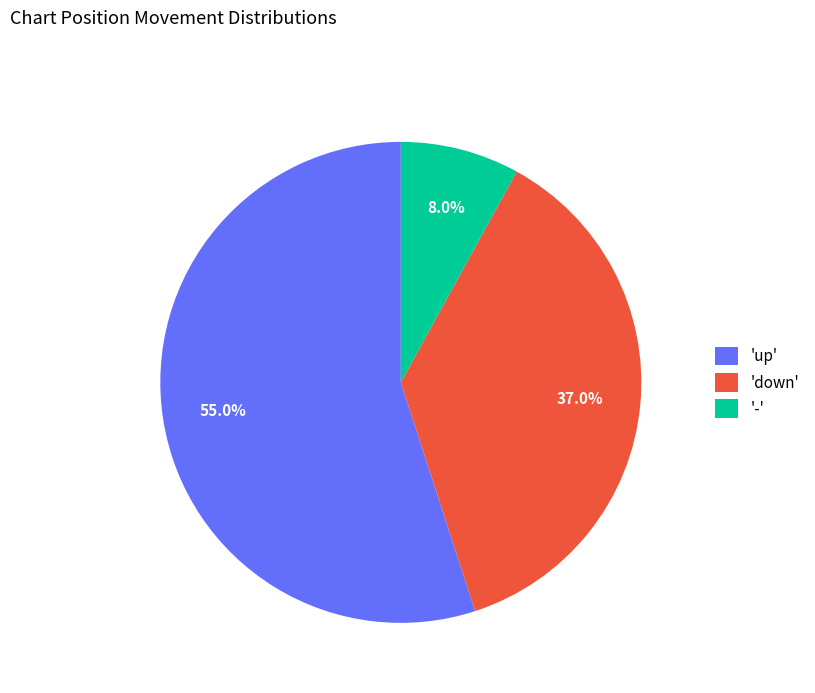

Rank the categories by value from highest to lowest.

'up', 'down', '-'